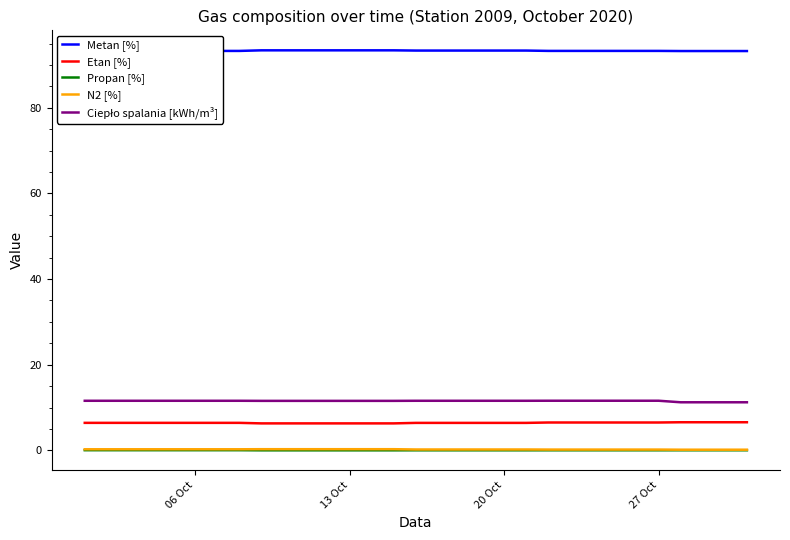

What is the greatest value displayed?

93.4